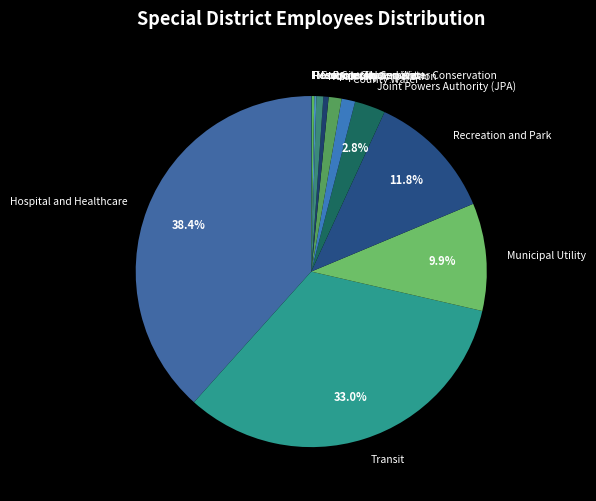

To the nearest percent, what percentage of the pie is Sanitary?

1%